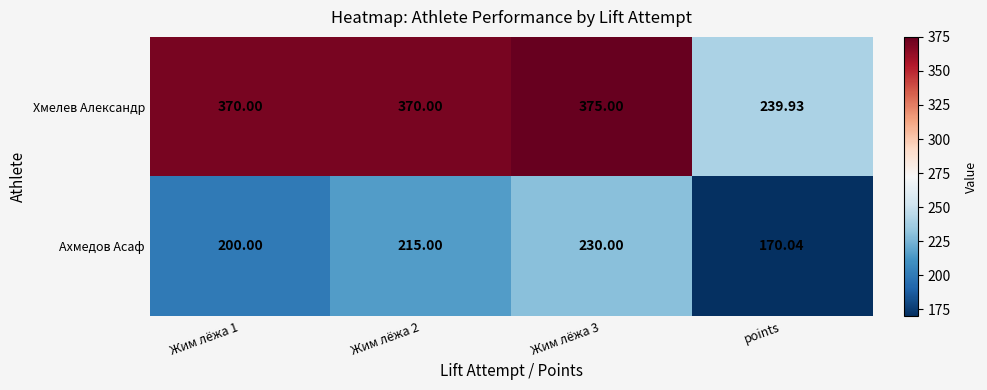

Which series has the widest spread of values?

Хмелев Александр